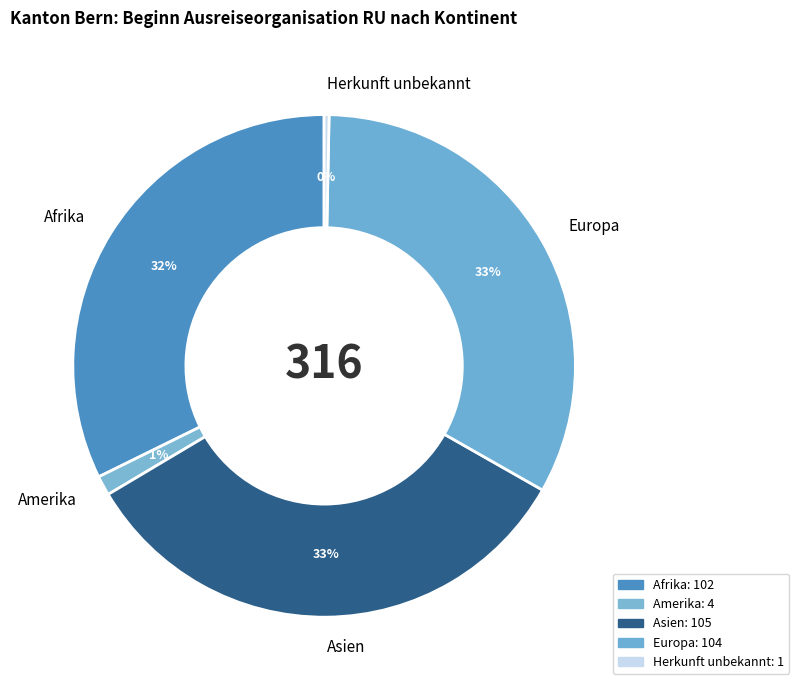

Do Europa and Asien together represent more than half of the pie?

Yes